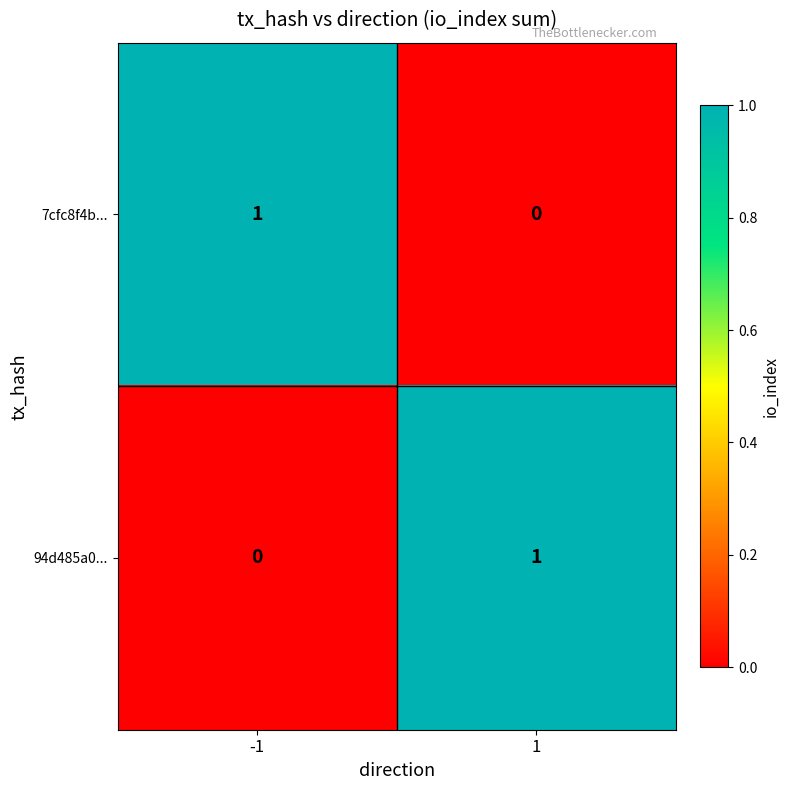

True or false: 94d485a0... has a value of 0 at -1.

True